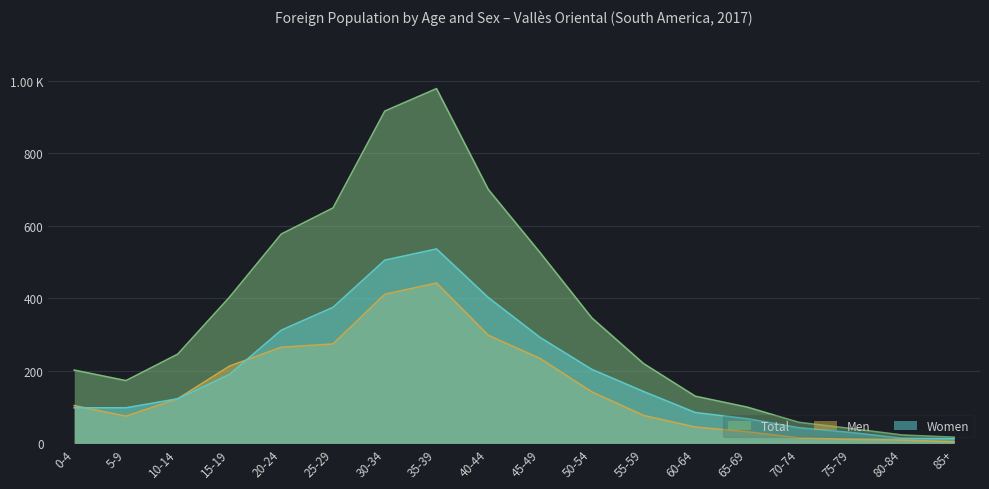

Does the chart display data point markers on the line(s)?

No